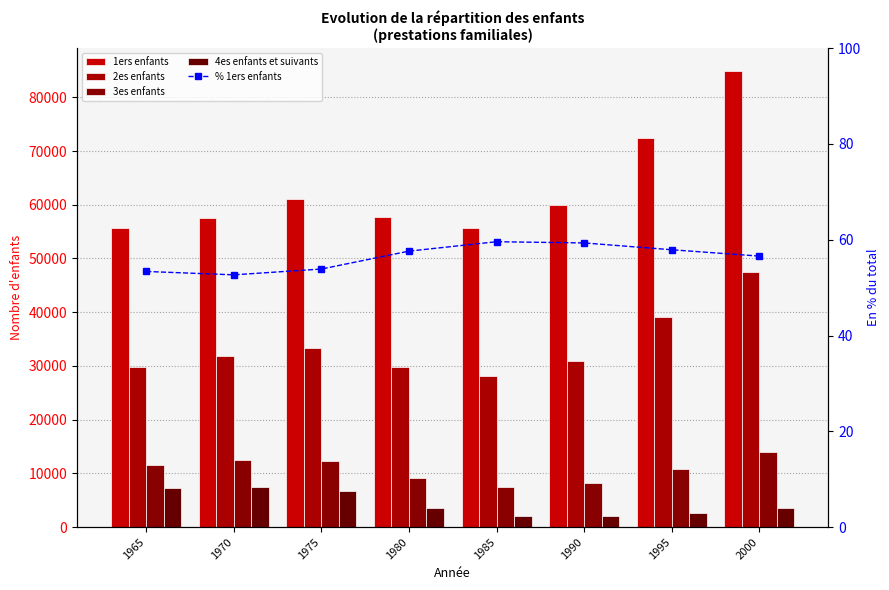

What is the value of the 2es enfants bar at the 3rd from the left?

33388.0